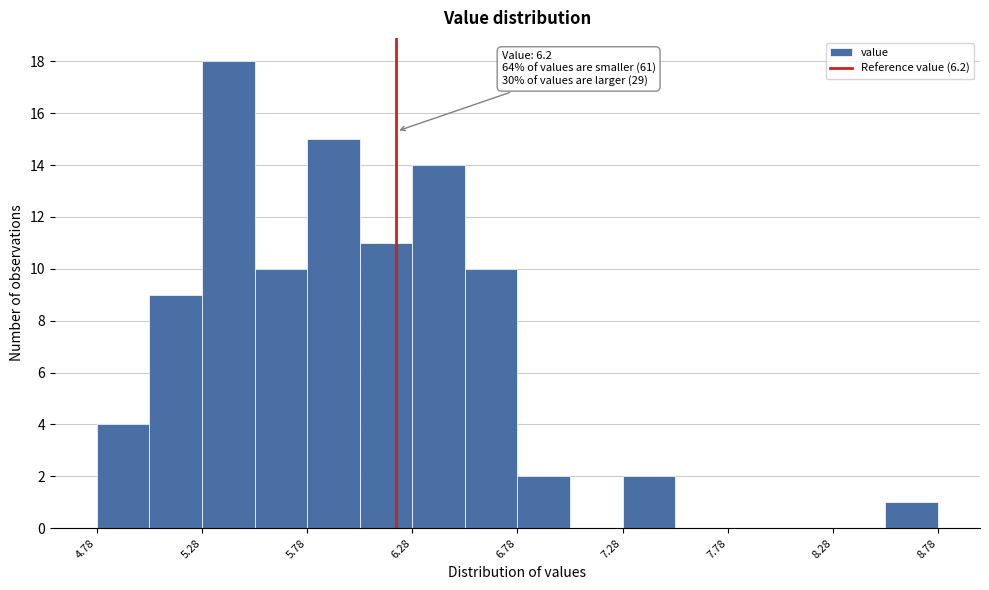

Over which range of the x-axis is the bar tallest?

5.275 to 5.525